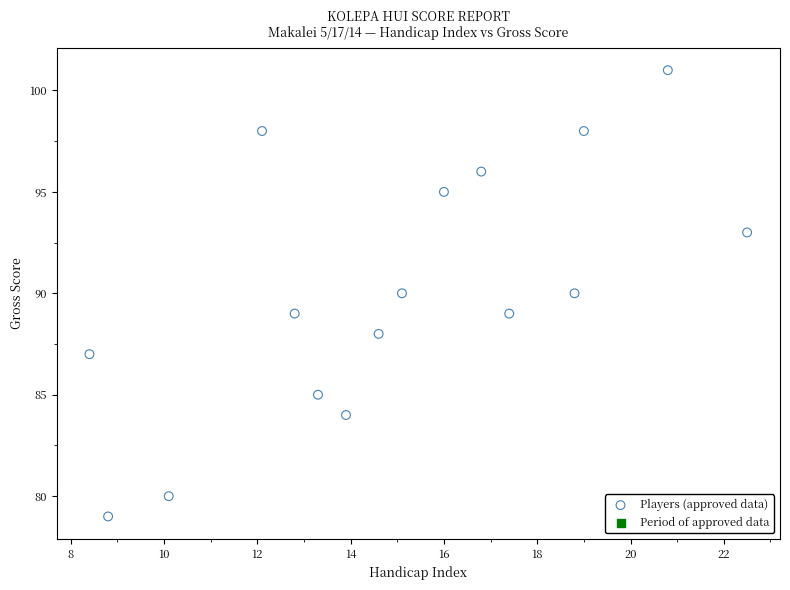

What is the range of Y values (max minus min)?

22